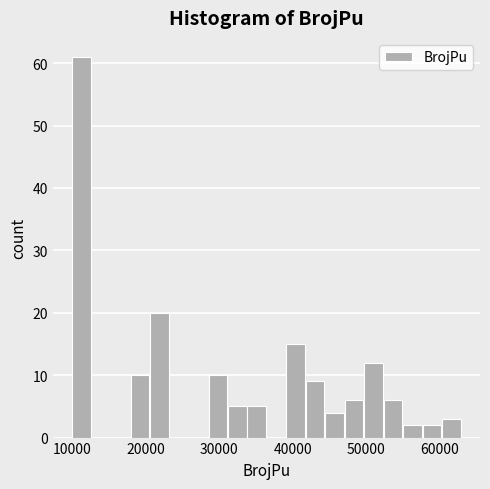

Read against the x-axis, roughly where is the centre of the tallest bar?

11000